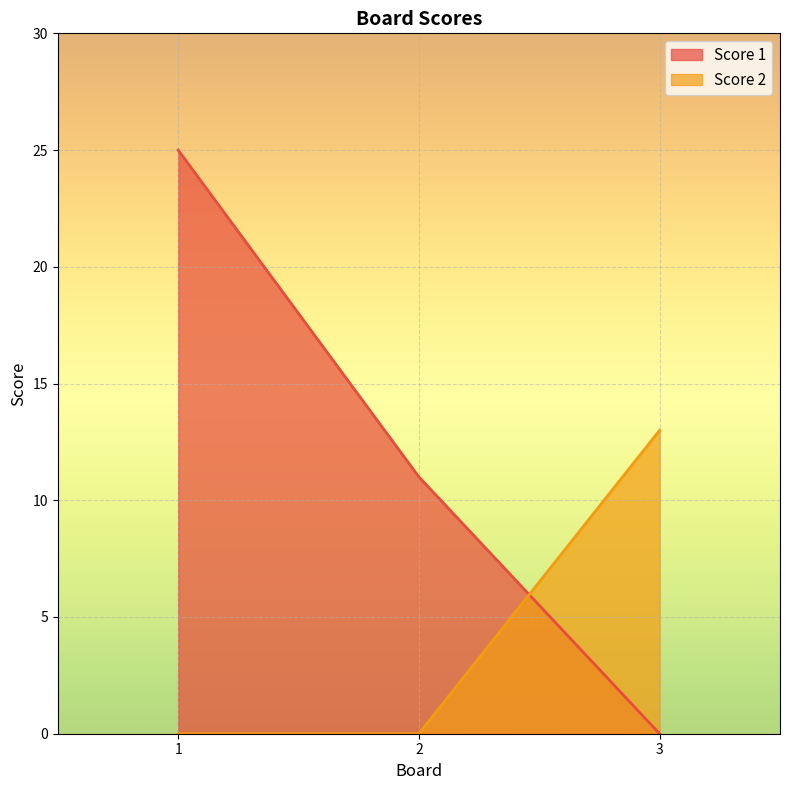

Which series has the largest total across all categories?

Score 1